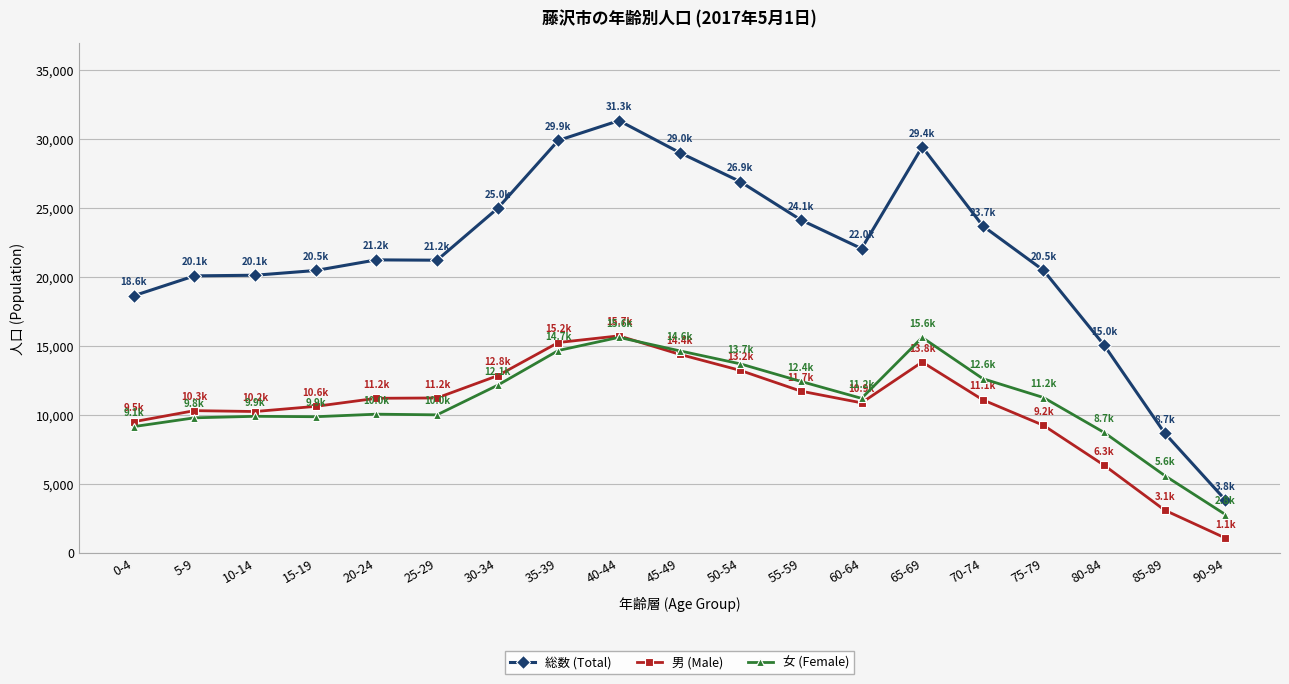

What is the difference between the highest and lowest values at 75-79?

11246